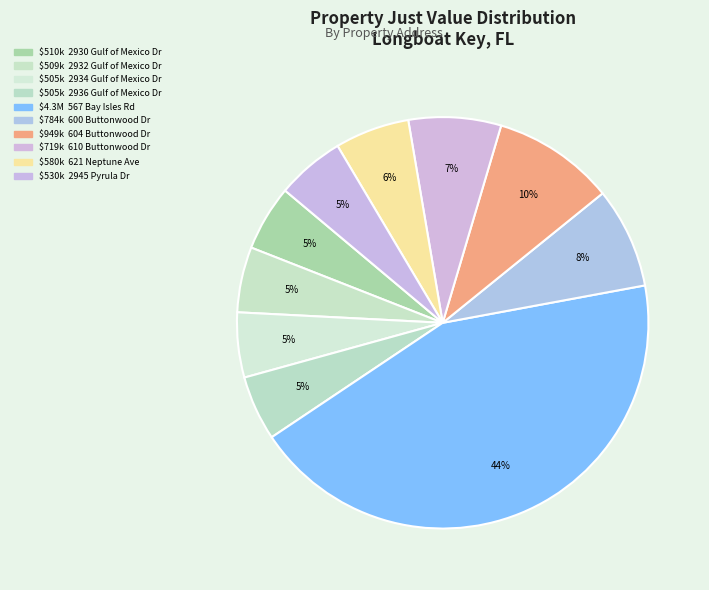

How many slices are in this pie chart?

10